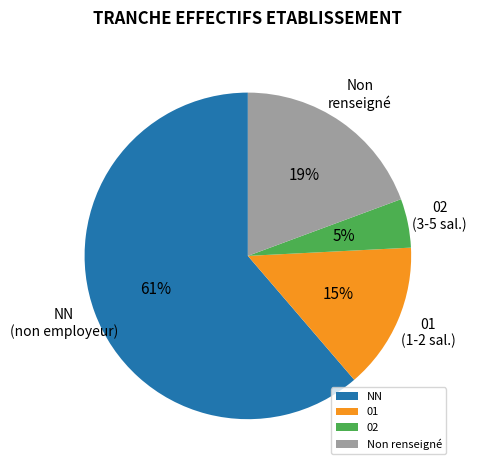

What is the ratio of the value at 02 to the value at NN?

0.1